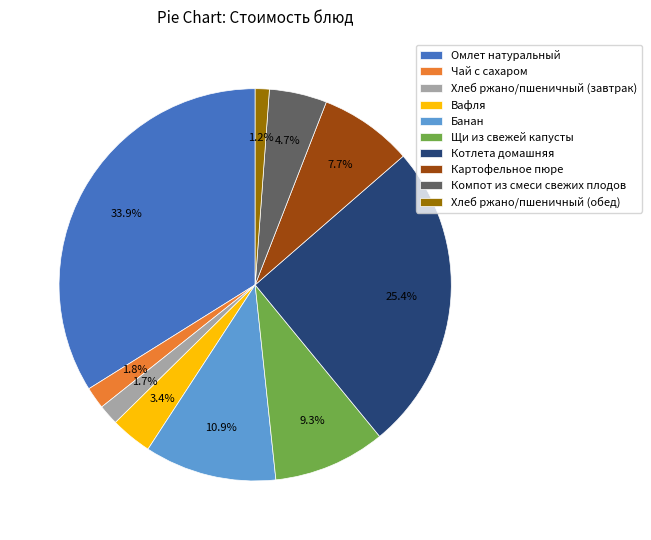

To the nearest percent, what percentage of the pie is Компот из смеси свежих плодов?

5%